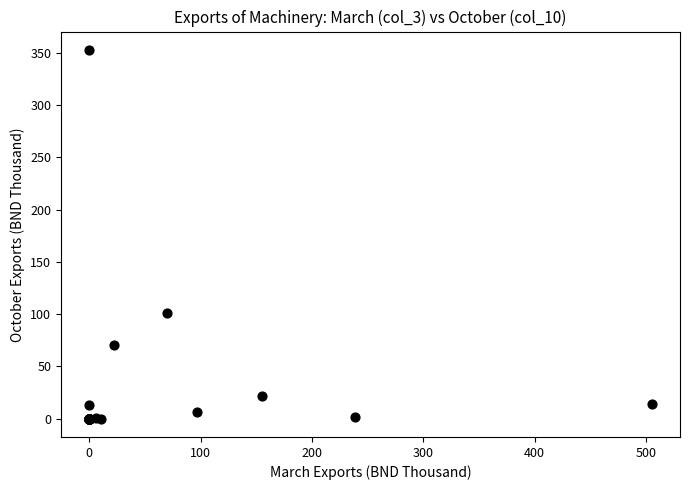

What Y value in the scatter plot is closest to 176?

101.5